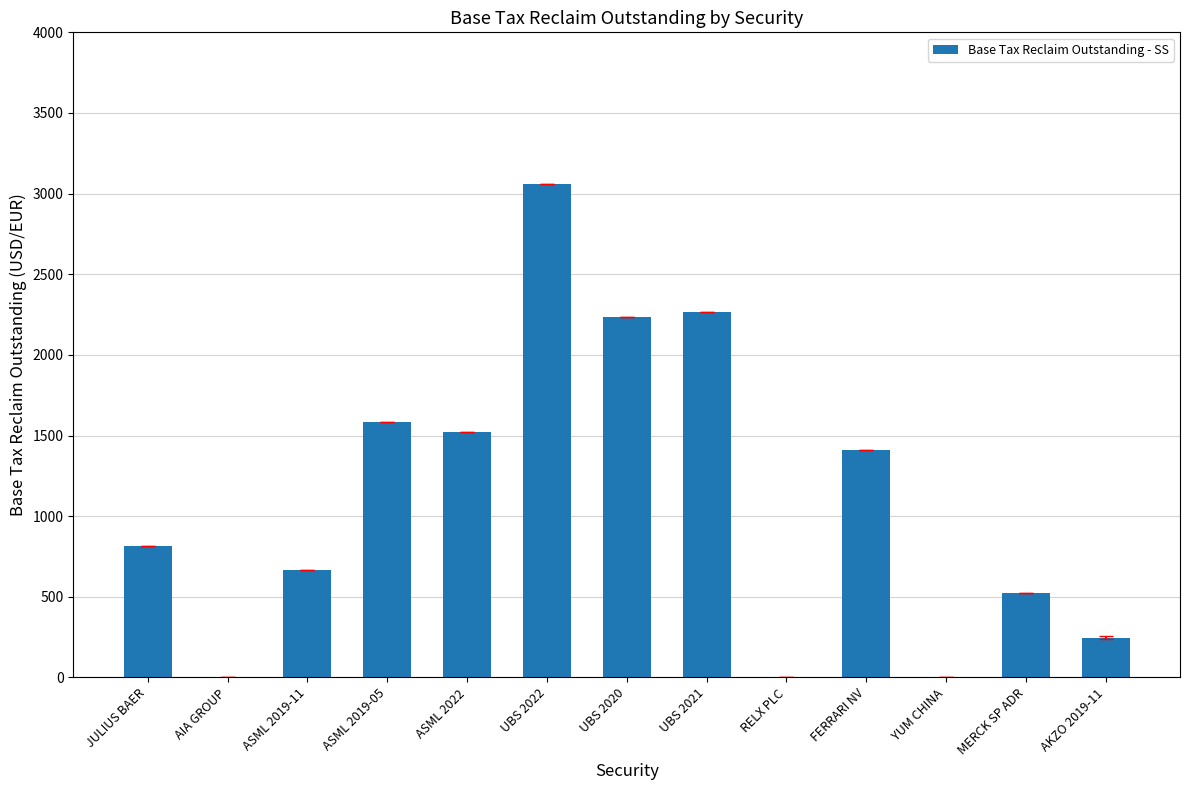

What is the sum of the values at UBS 2022 and MERCK SP ADR?

3585.1